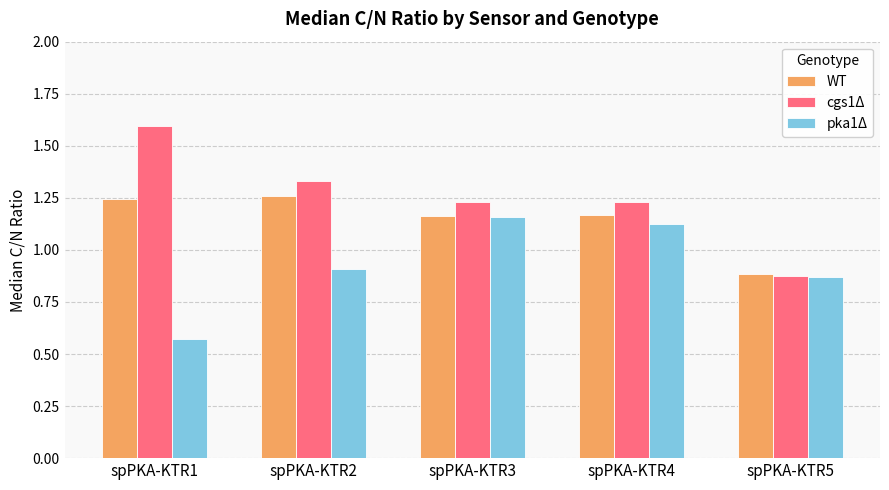

The WT series shows 1.8 at spPKA-KTR4. True or false?

False